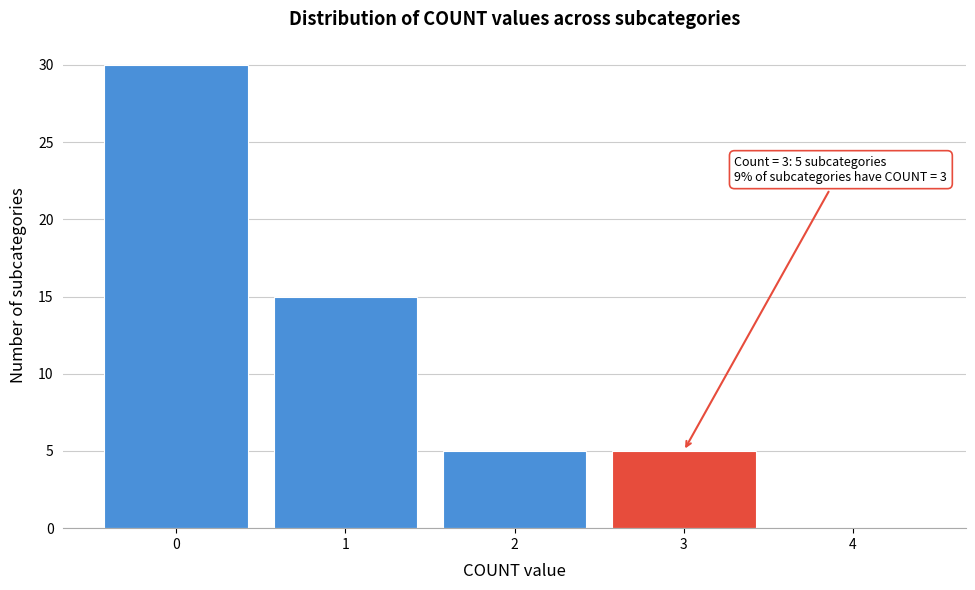

Over which range of the x-axis is the bar tallest?

-0.5 to 0.5